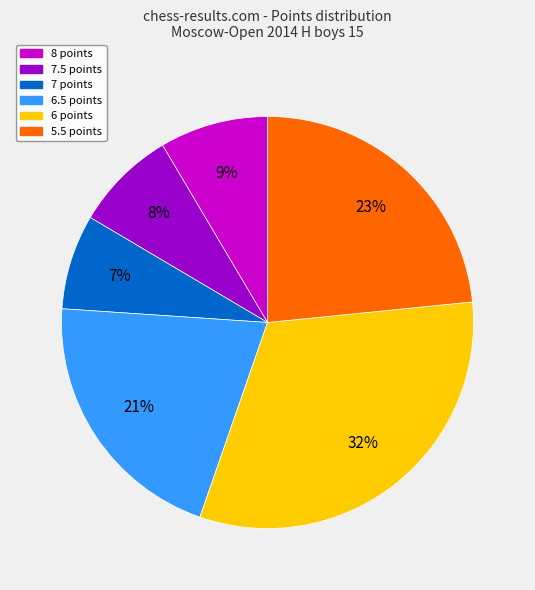

To the nearest percent, what is the average slice percentage?

17%